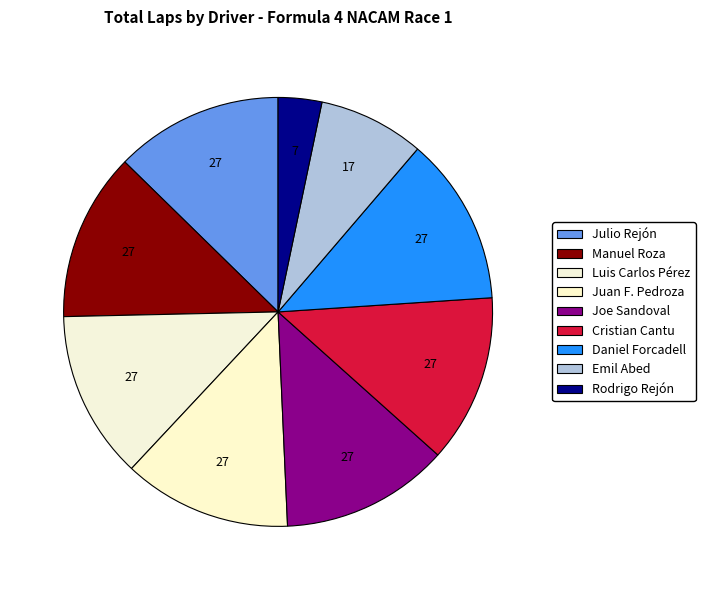

Combined, do Julio Rejón and Daniel Forcadell account for over 50%?

No